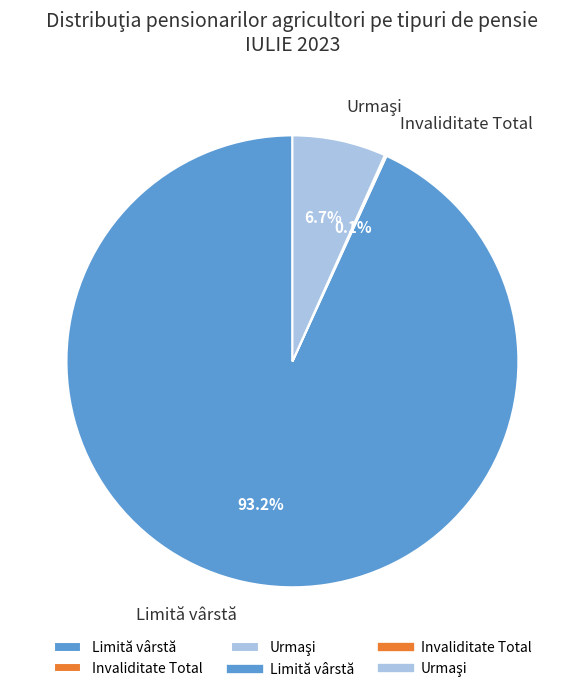

What is the largest slice in the pie chart?

Limită vârstă